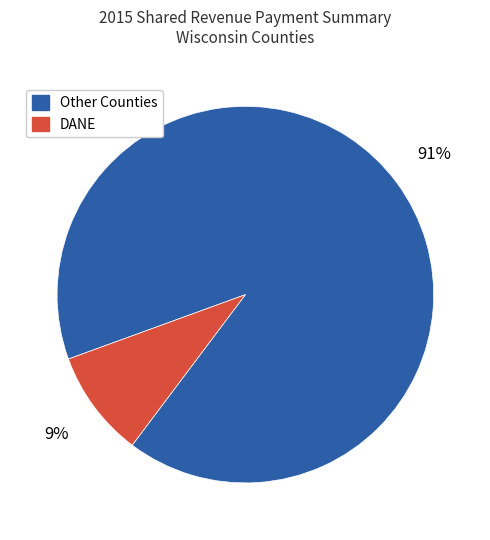

Rank the categories by value from lowest to highest.

DANE, Other Counties